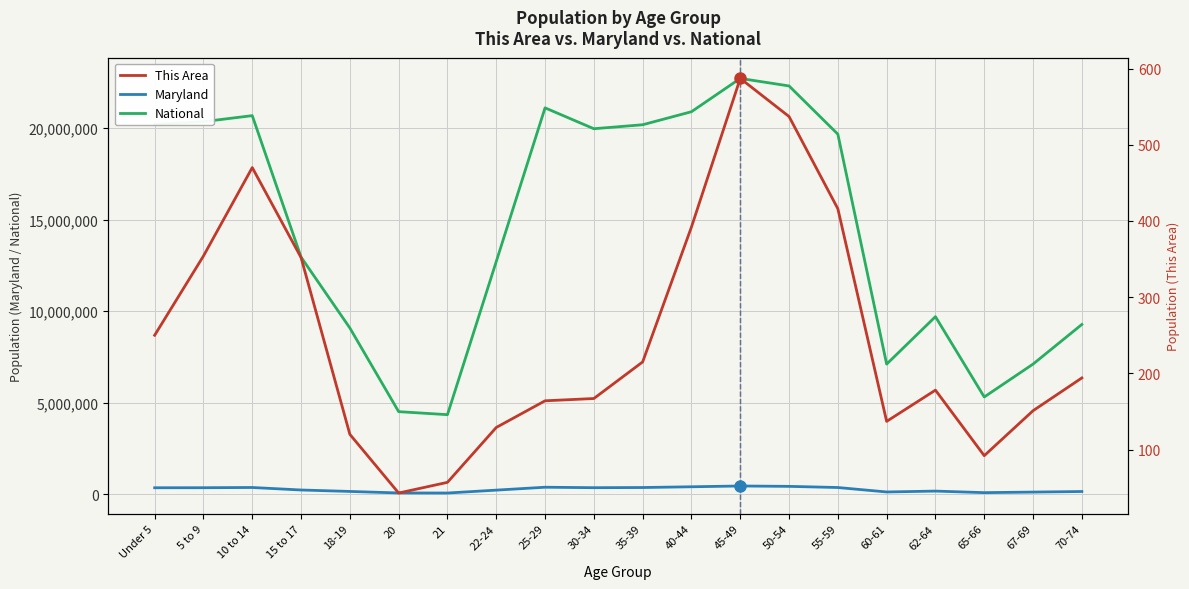

Which series has the largest total across all categories?

National